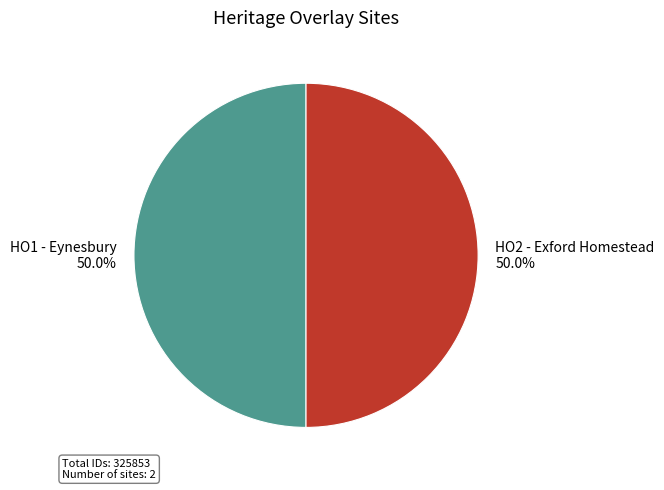

What is the ratio of the value at HO1 - Eynesbury to the value at HO2 - Exford Homestead?

1.0